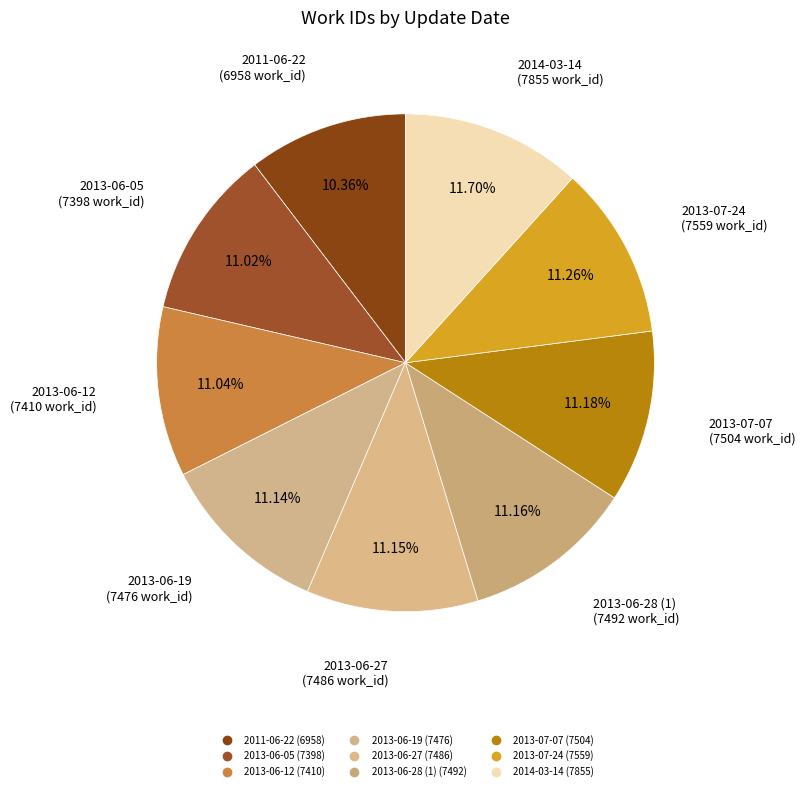

How many segments does this pie chart have?

9